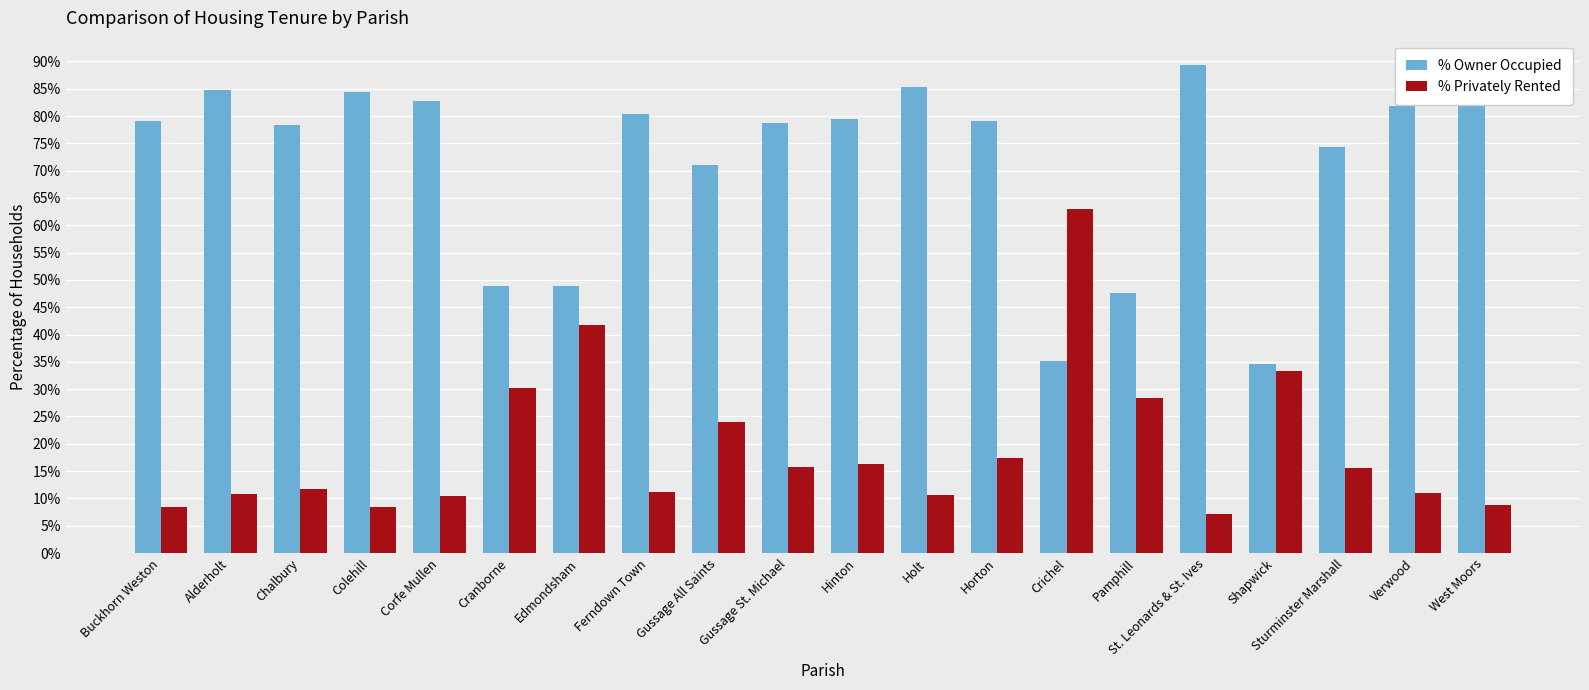

What is the difference between the maximum and minimum values in the % Privately Rented series?

55.9